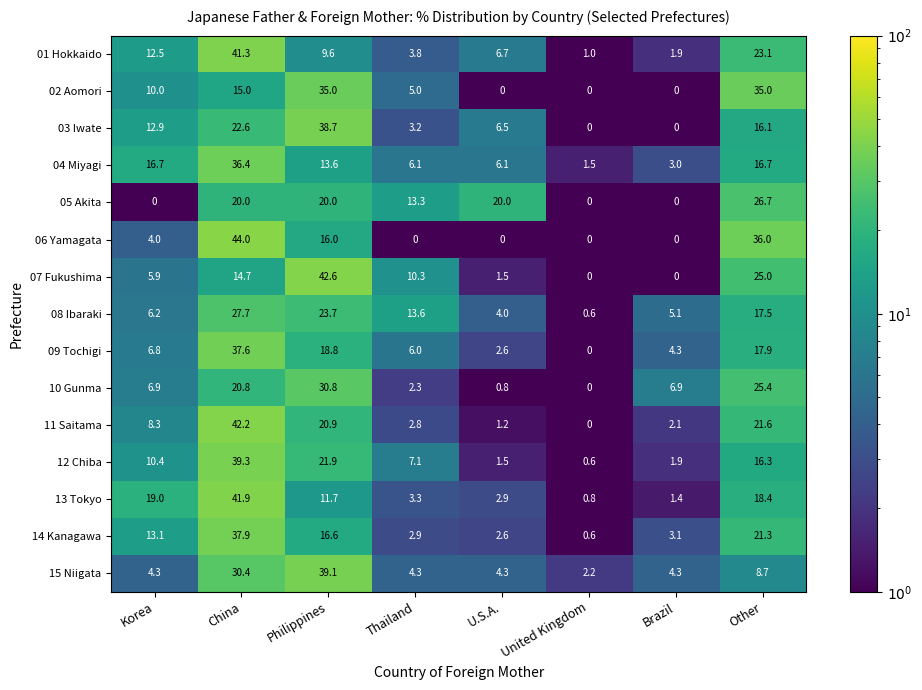

At which label is 10 Gunma closest to 15?

China